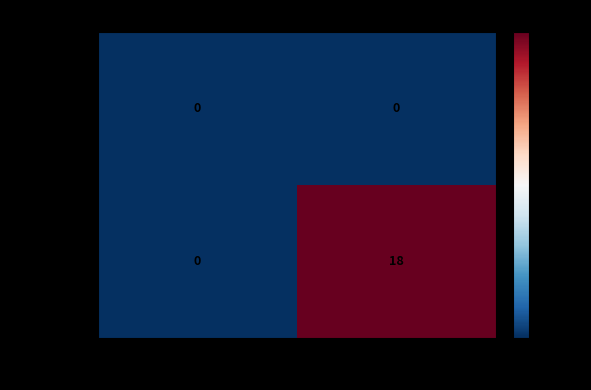

What is the maximum value shown in the chart?

18